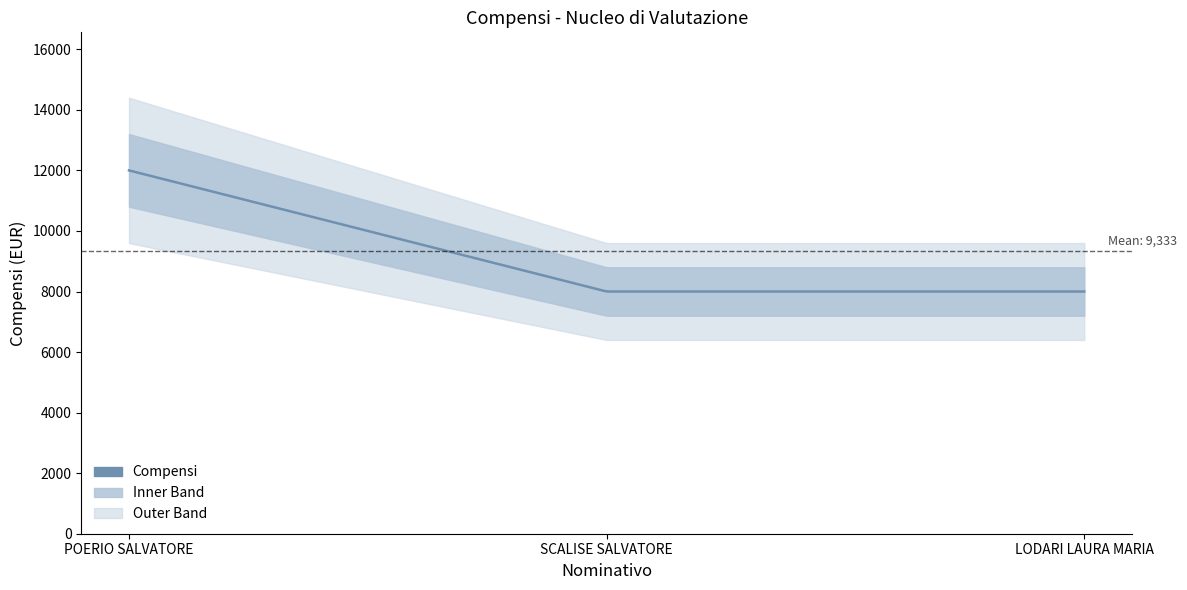

What is the change in value from POERIO SALVATORE to LODARI LAURA MARIA?

-4000